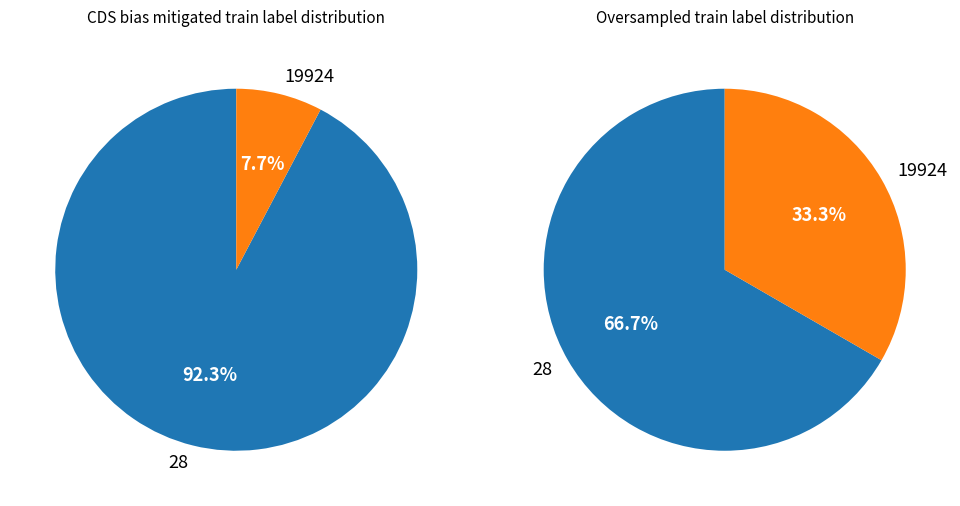

Is it true that 28 is 1% of the pie?

False